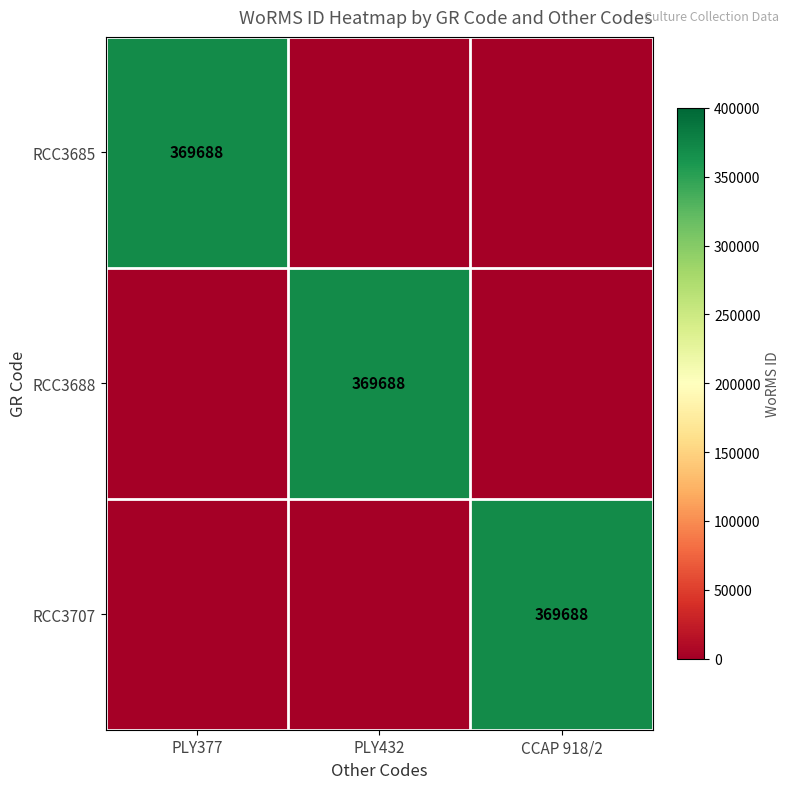

The value of RCC3685 at PLY377 is 369688. True or false?

True